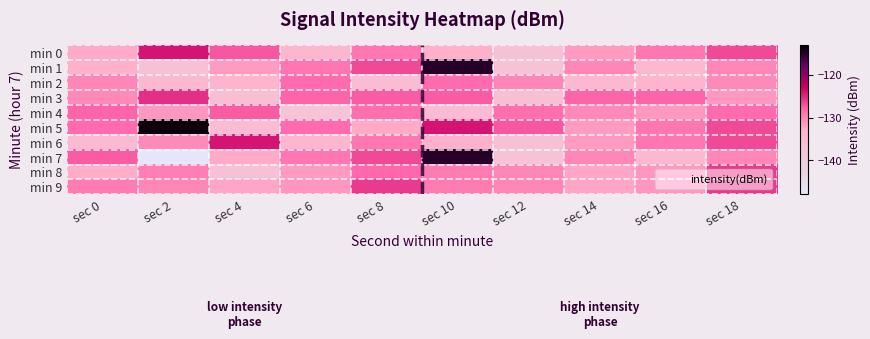

What is the minimum value shown in the chart?

-148.3